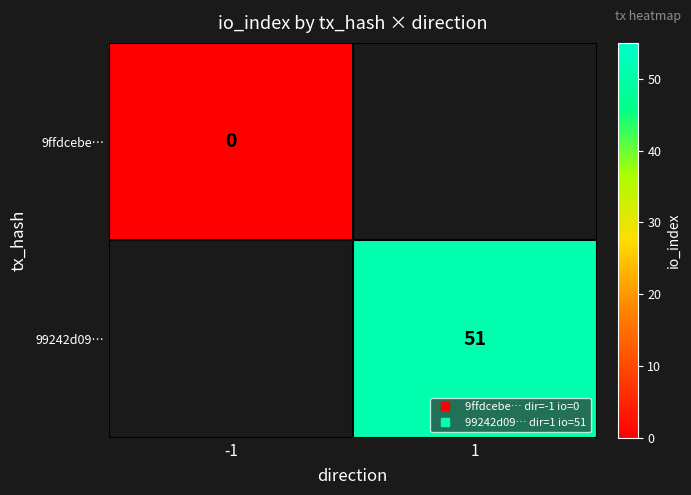

The 99242d09… series shows 25.3 at 1. True or false?

False